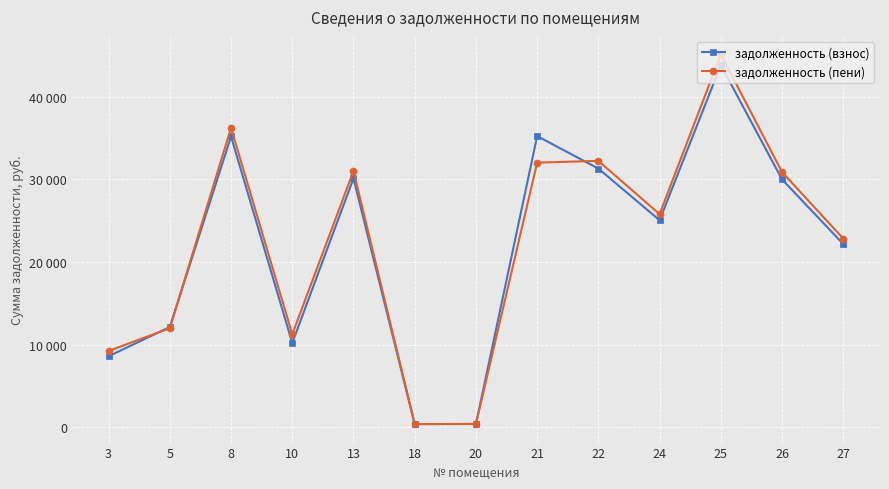

Is this an area chart (filled region under the line)?

No